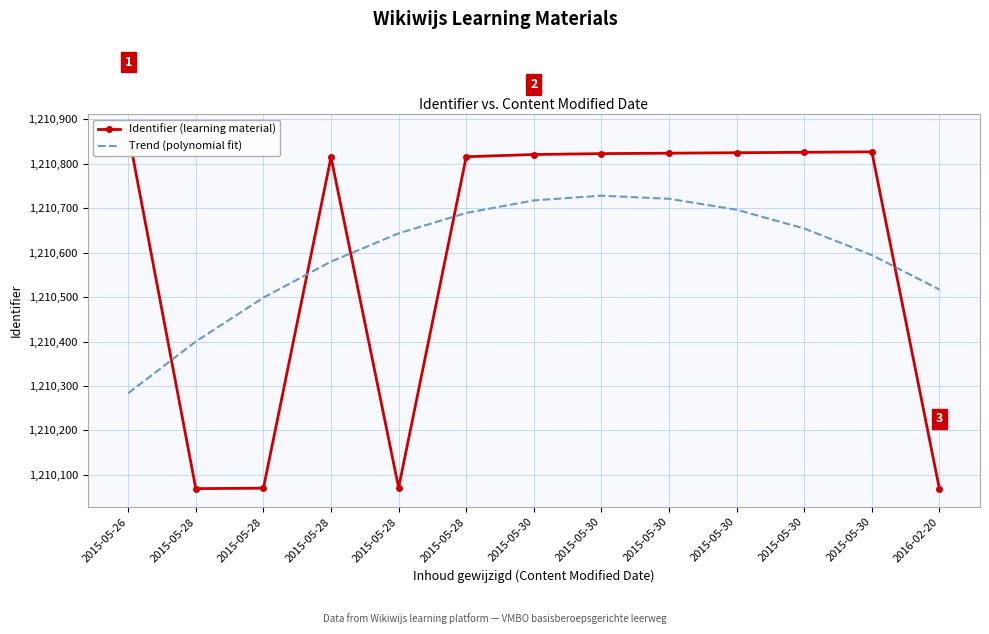

Is it true that Trend (polynomial fit) equals 1210400.1 at 2015-05-28?

True